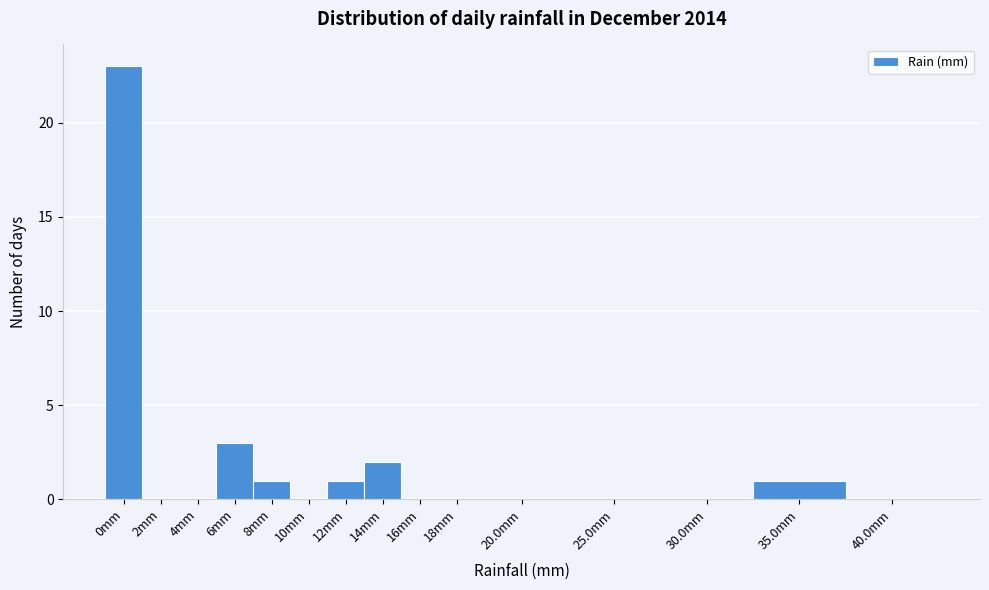

Reading right to left, list all the values displayed in this chart.

40.0mm=0	35.0mm=1	30.0mm=0	25.0mm=0	20.0mm=0	18mm=0	16mm=0	14mm=2	12mm=1	10mm=0	8mm=1	6mm=3	4mm=0	2mm=0	0mm=23